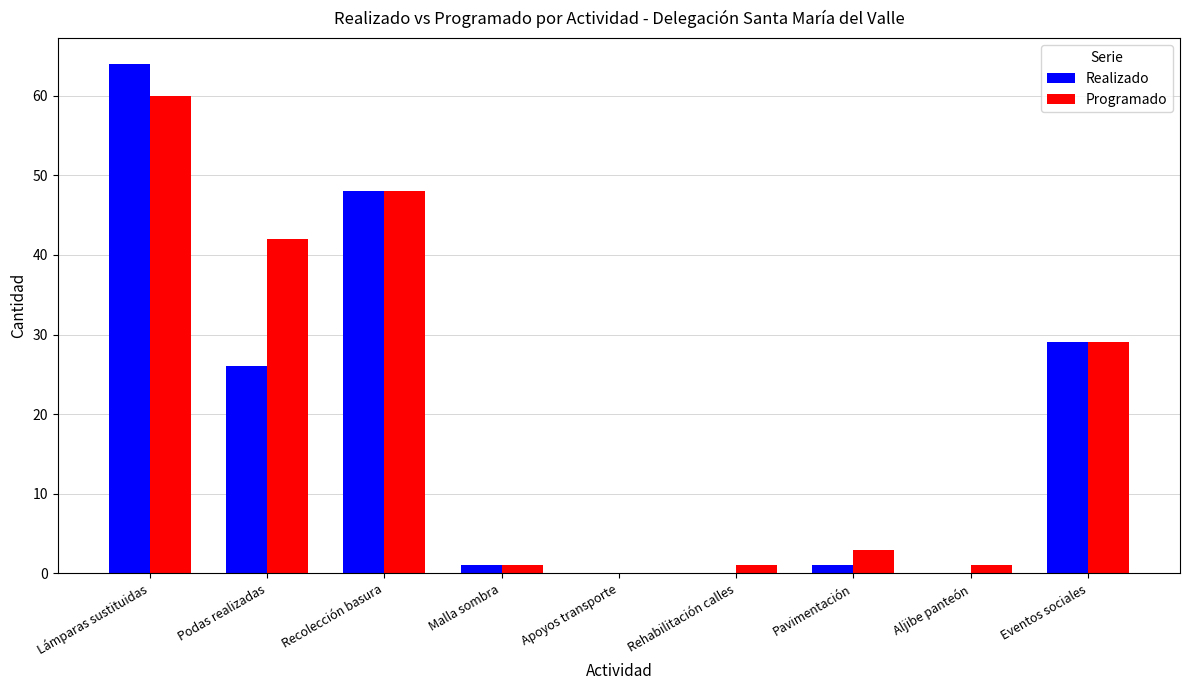

Where is Programado nearest to the value 30?

Eventos sociales